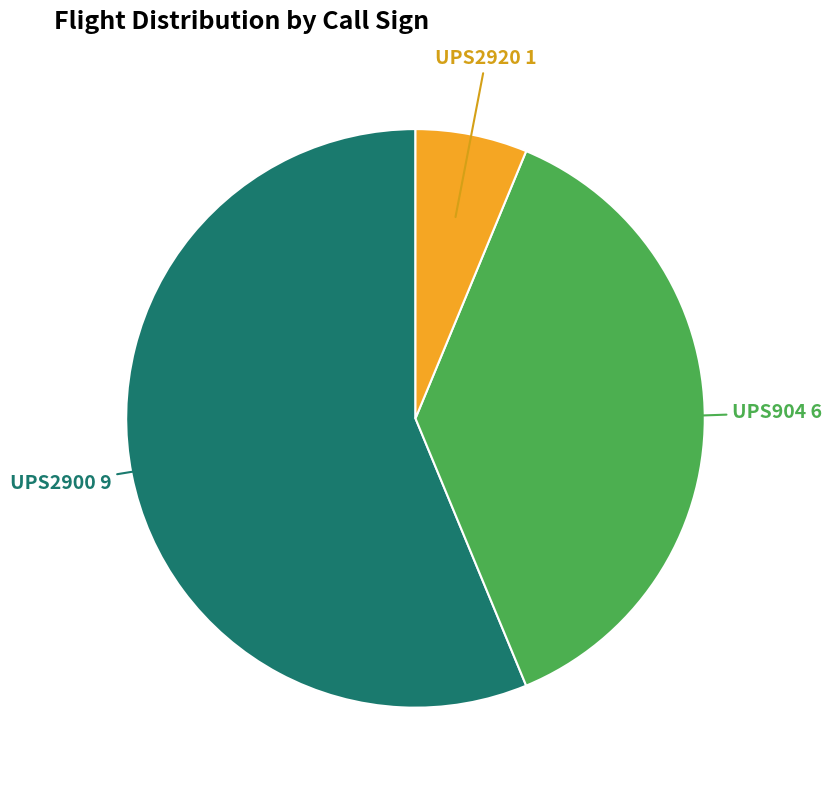

Between UPS904 and UPS2900, which is larger?

UPS2900